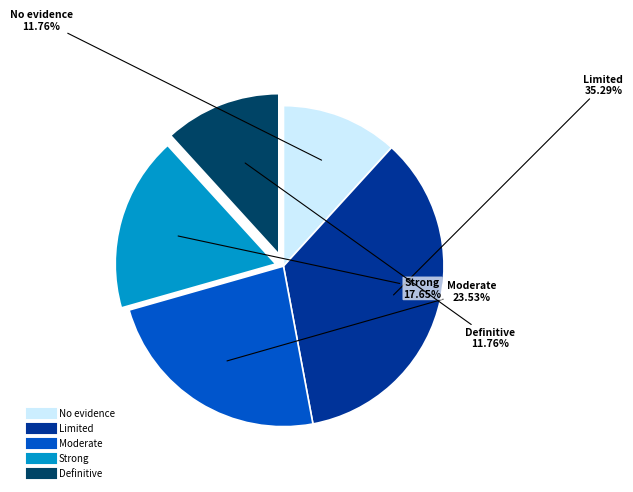

Is it true that Definitive is 6% of the pie?

False